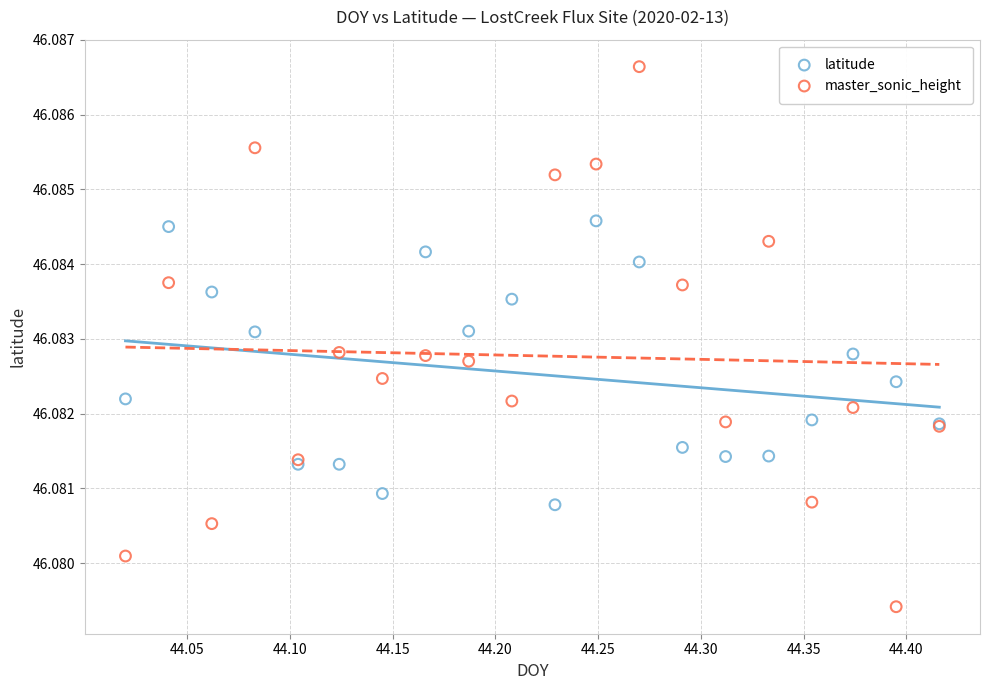

Which series has the widest spread of Y values?

master_sonic_height